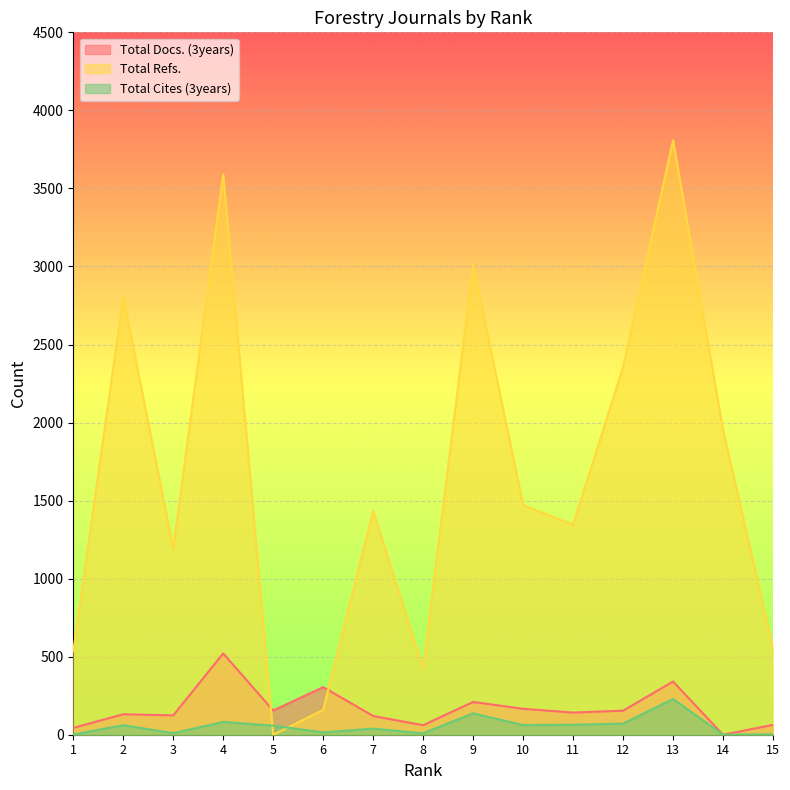

True or false: Total Cites (3years) and Total Refs. intersect in this chart.

True